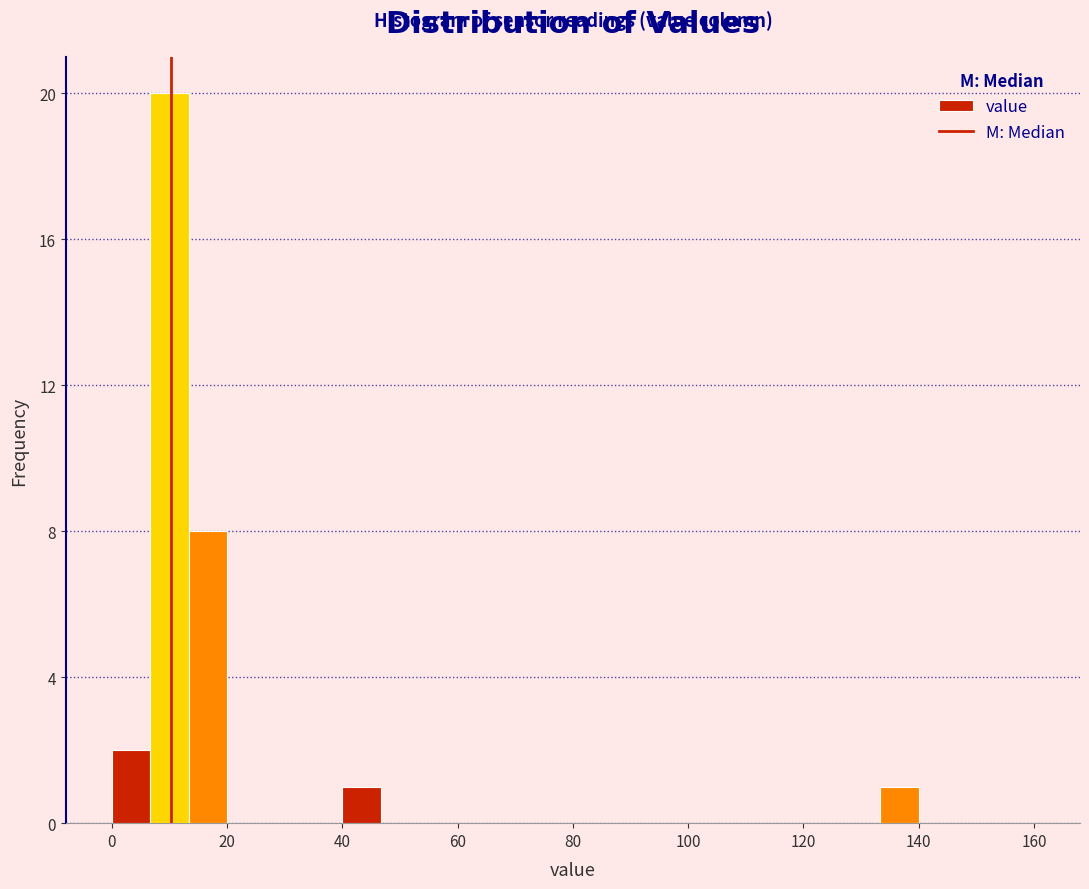

Around what value on the x-axis is the tallest bar? Give the approximate position of its centre, as read against the axis.

10